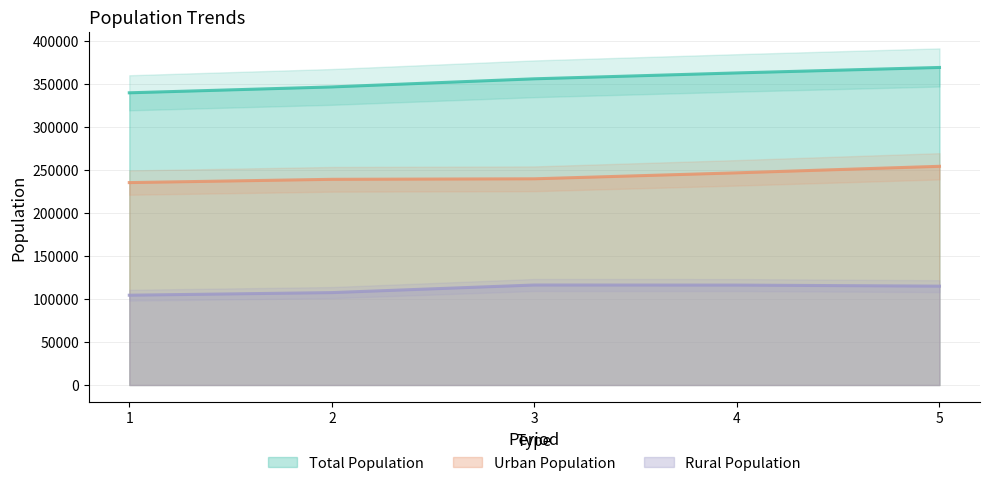

What is the sum of all Total Population values?

1772583